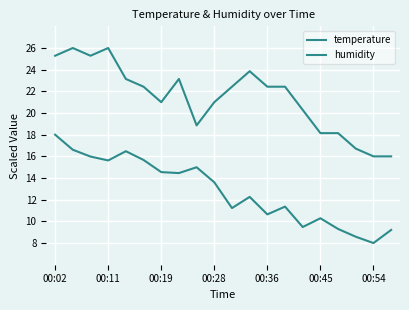

Does the chart have visible grid lines?

Yes